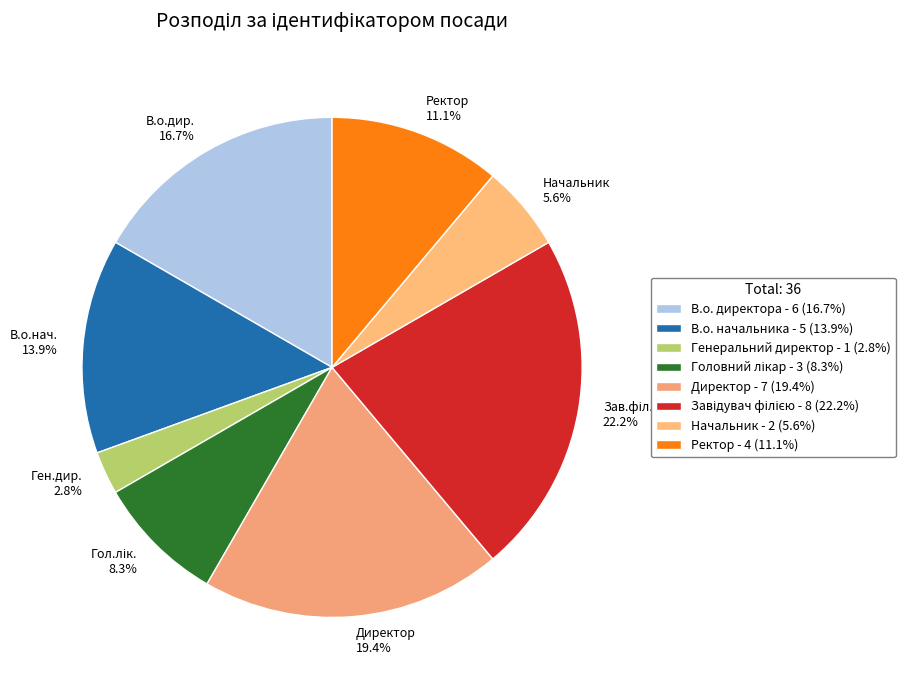

What percentage is the Головний лікар slice, to the nearest percent?

8%